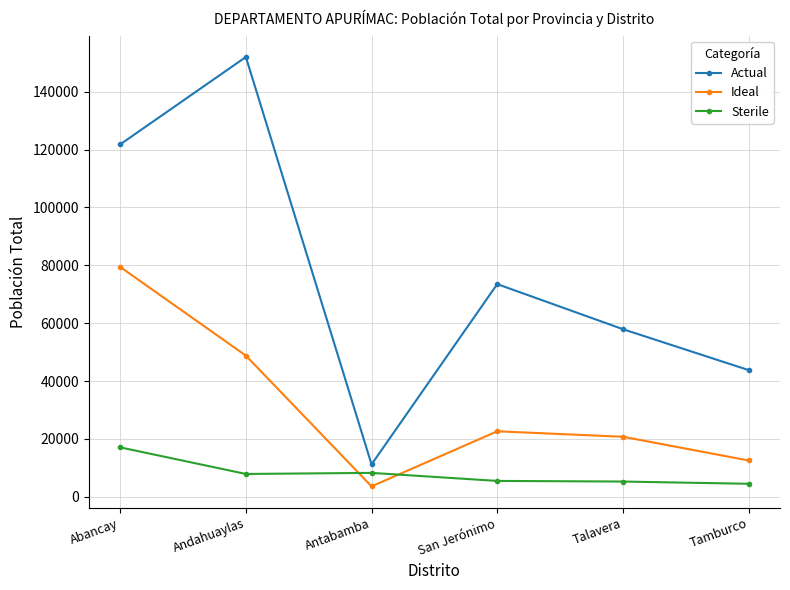

Is it true that Ideal equals 4784 at San Jerónimo?

False